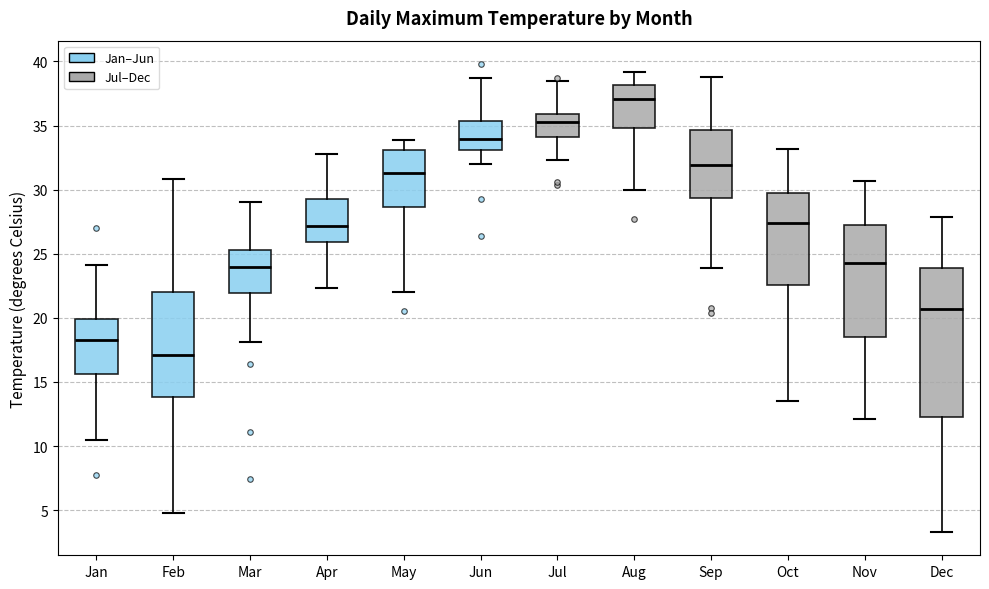

Where does the median line of the box for Sep sit on the y-axis? The values are not printed on the chart, so give them approximately, as read against the axis.

32.0